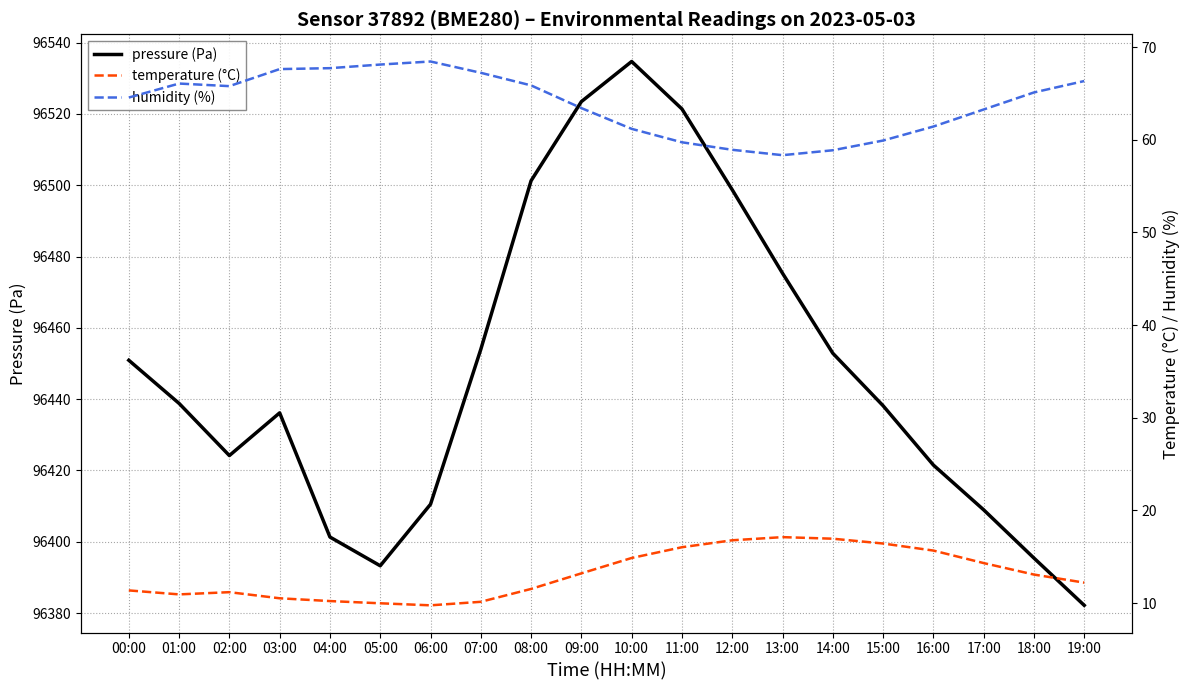

What is the maximum value shown in the chart?

96534.7